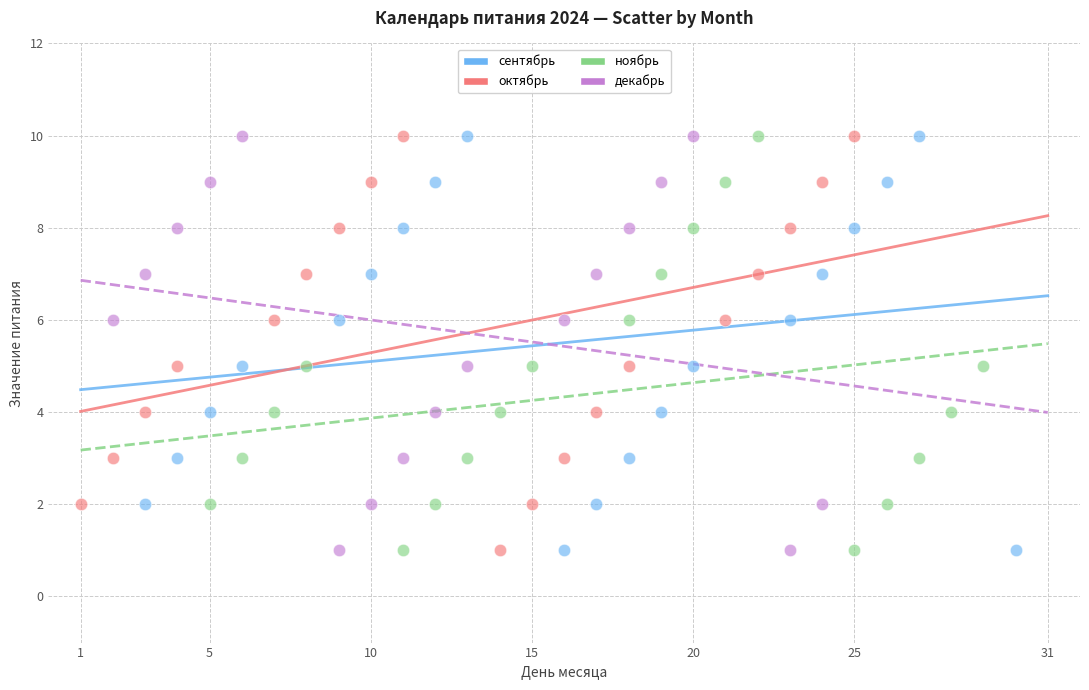

What are all the series names shown in the legend?

сентябрь, октябрь, ноябрь, декабрь